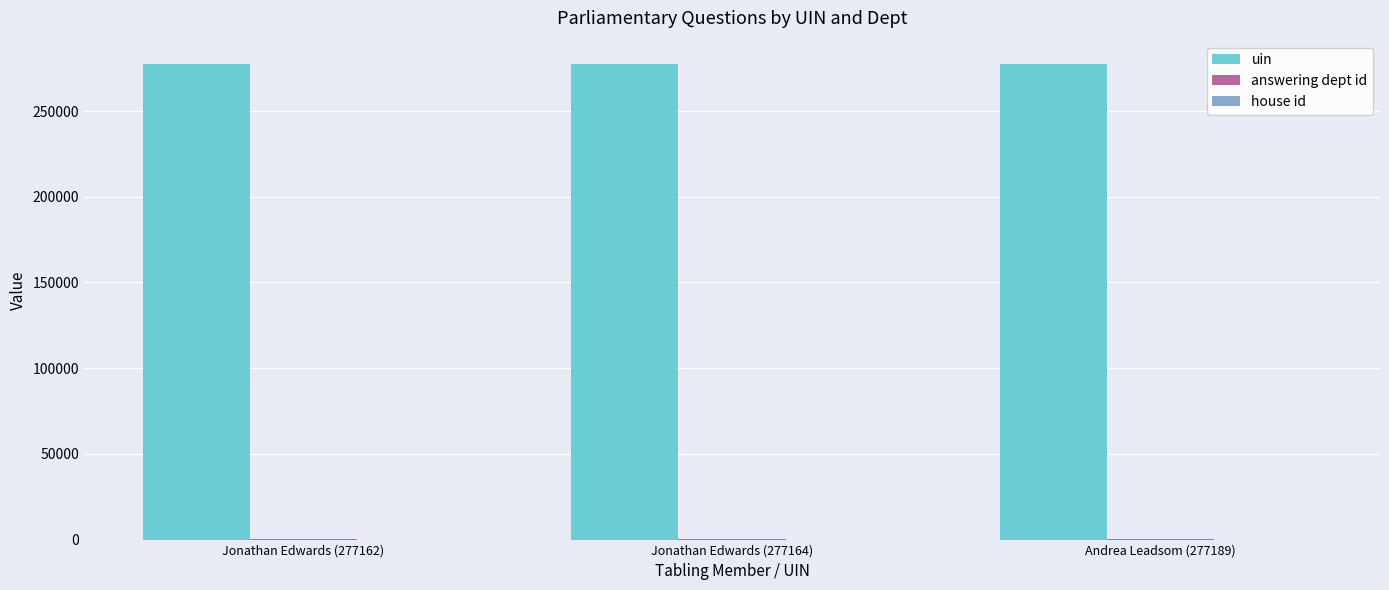

Count the number of categories in the chart.

3